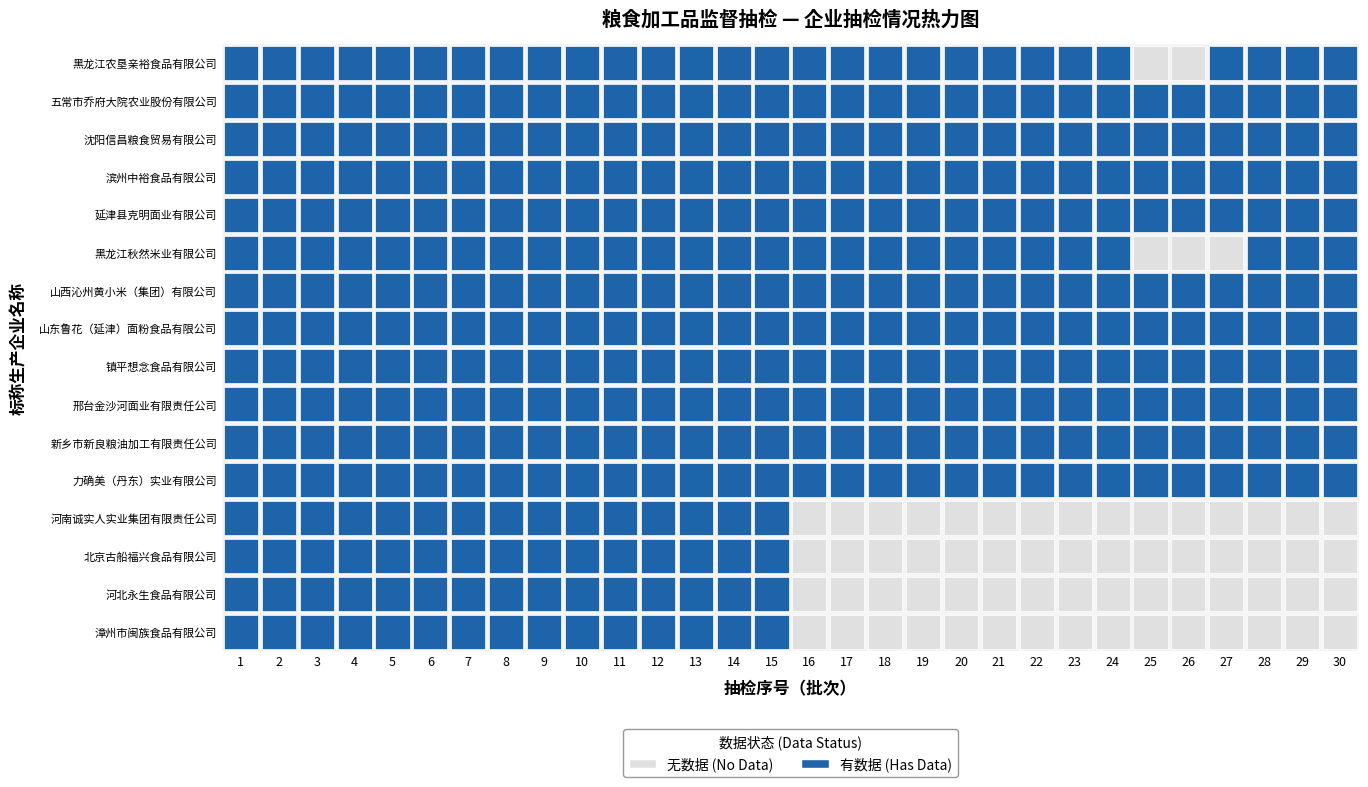

What is the difference between the highest and lowest values at 29?

1